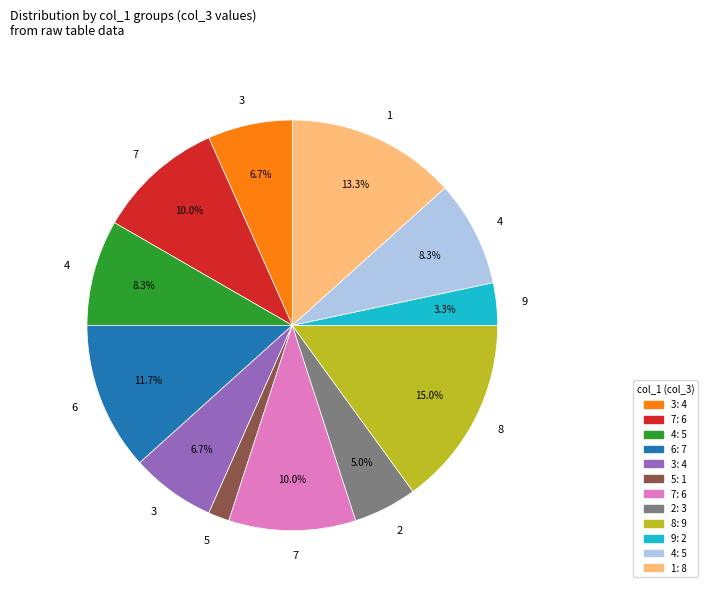

Is there any slice that represents more than half of the pie?

No